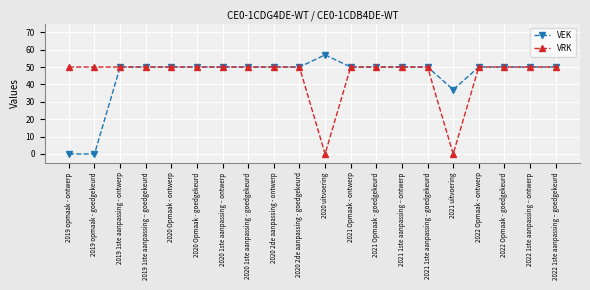

What is the value of the VRK point at the 4th from the left?

50